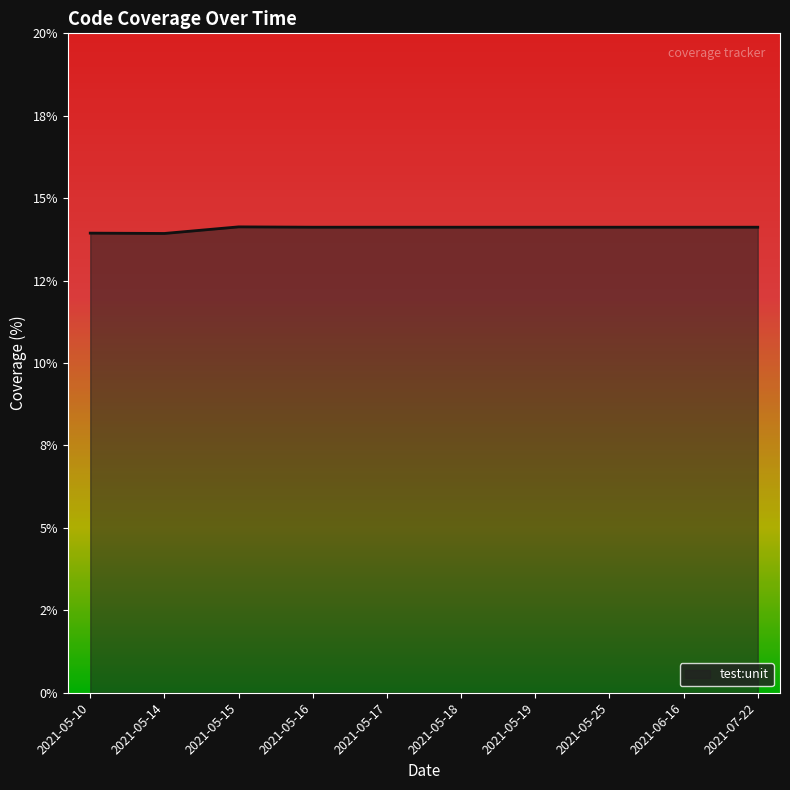

List the labels in order of value, smallest first.

2021-05-14, 2021-05-10, 2021-05-16, 2021-05-17, 2021-05-18, 2021-05-19, 2021-05-25, 2021-06-16, 2021-07-22, 2021-05-15